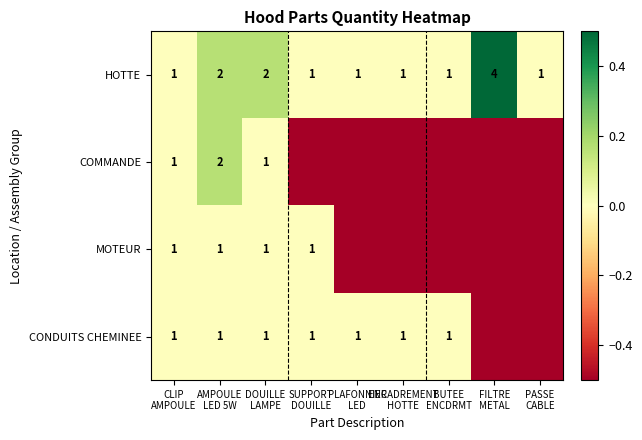

Count the HOTTE values in the range 1 to 2.

8